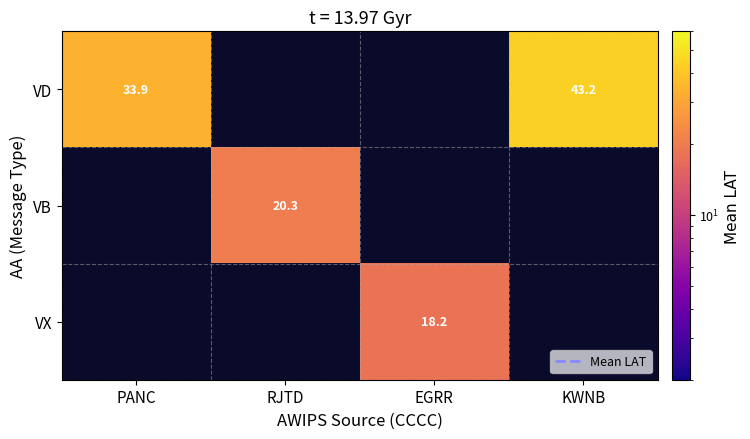

What is the minimum value shown in the chart?

18.2